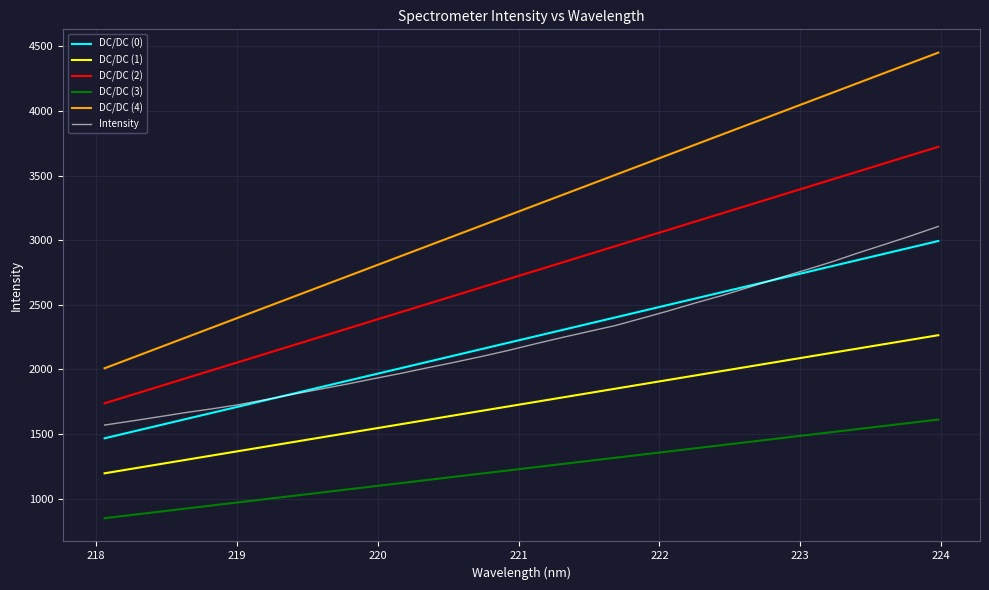

True or false: DC/DC (0) has more than 2 interior local peaks.

False